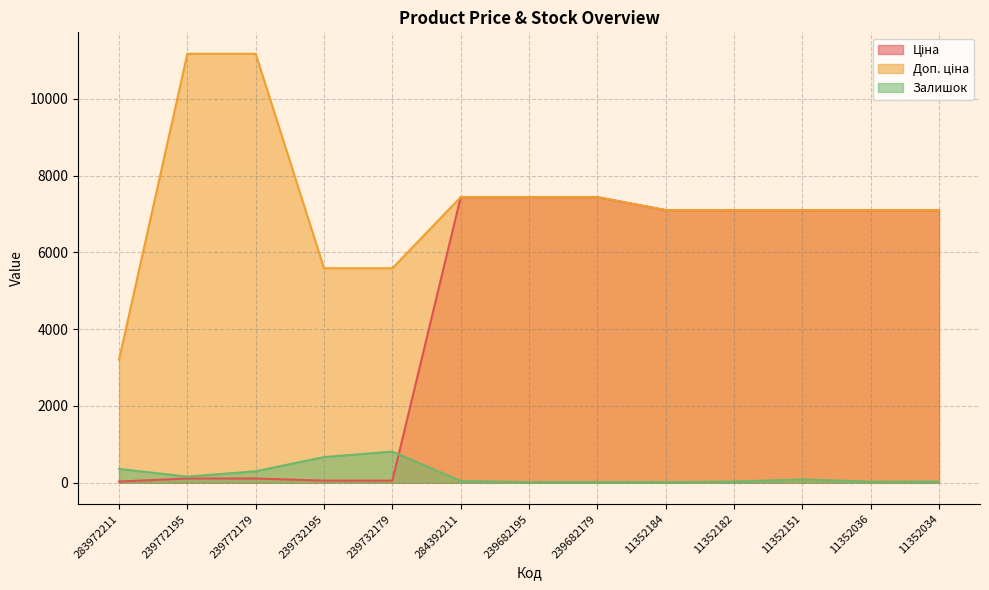

Is the value of Доп. ціна at 239772179 greater than the value of Залишок at 11352182?

Yes